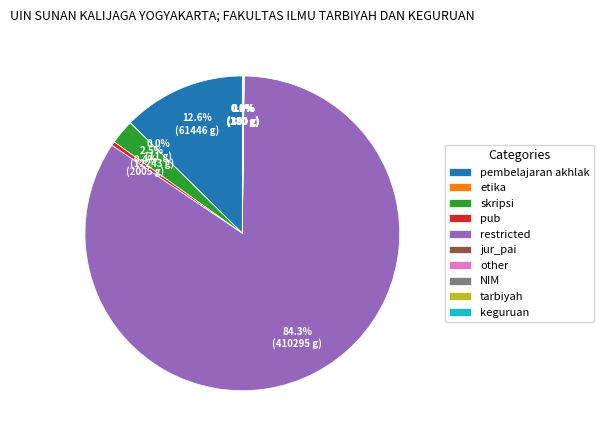

Which slice is the largest?

restricted